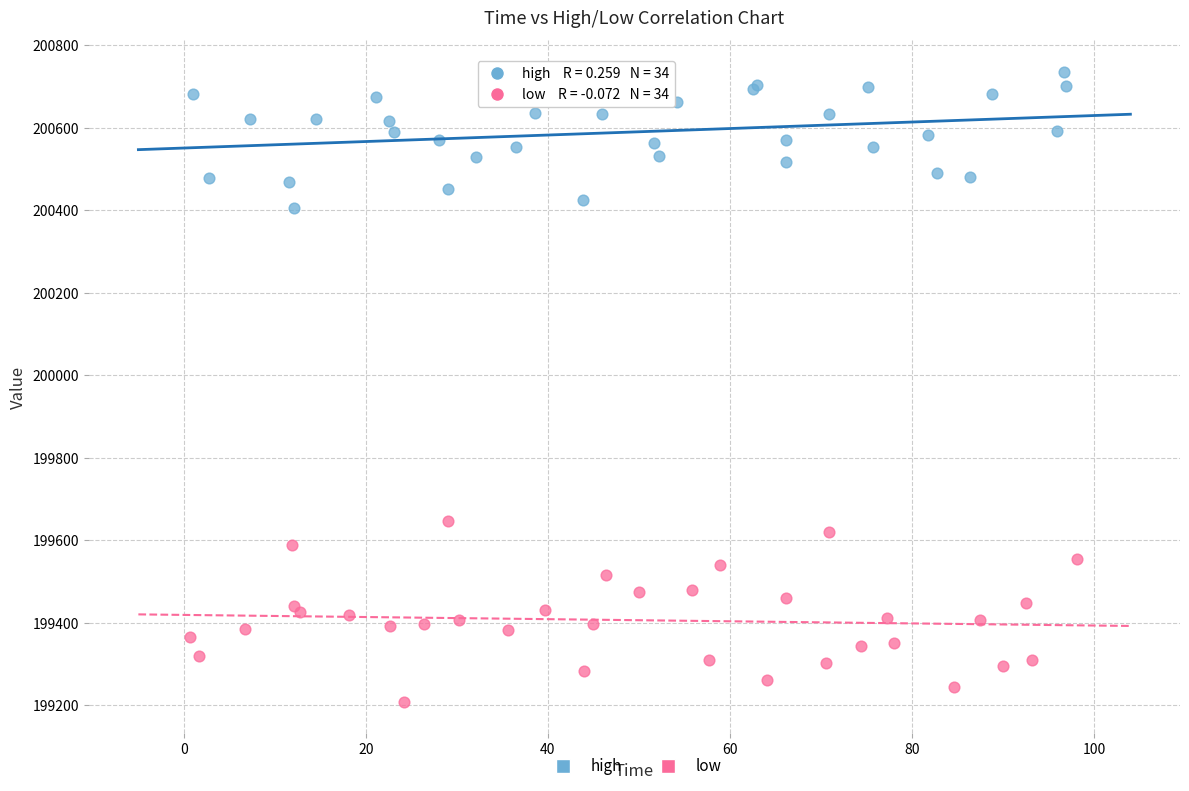

Which series contains the highest Y value?

high